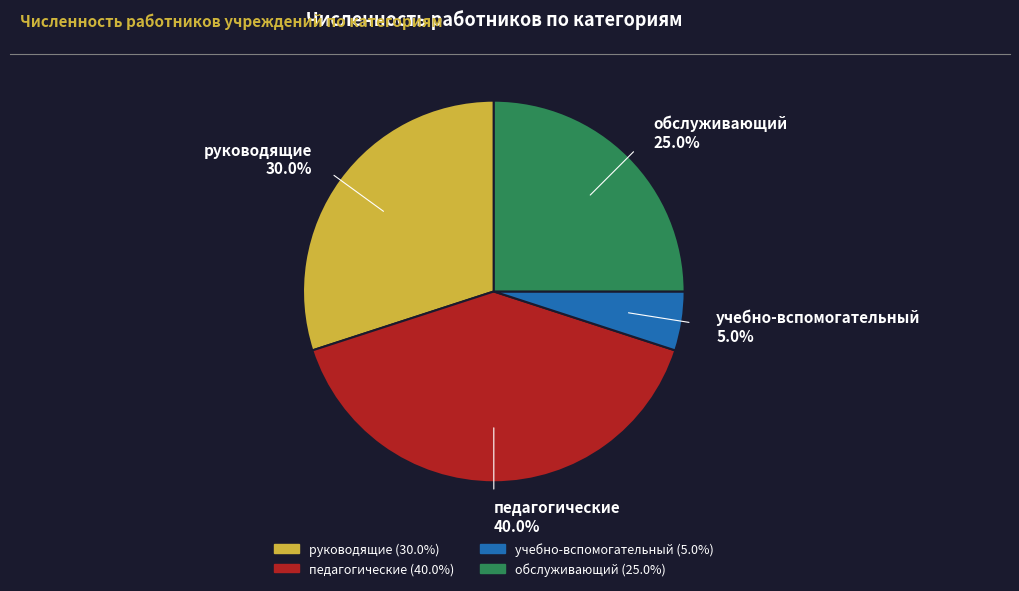

What is the ratio of the value at руководящие to the value at учебно-вспомогательный?

6.0